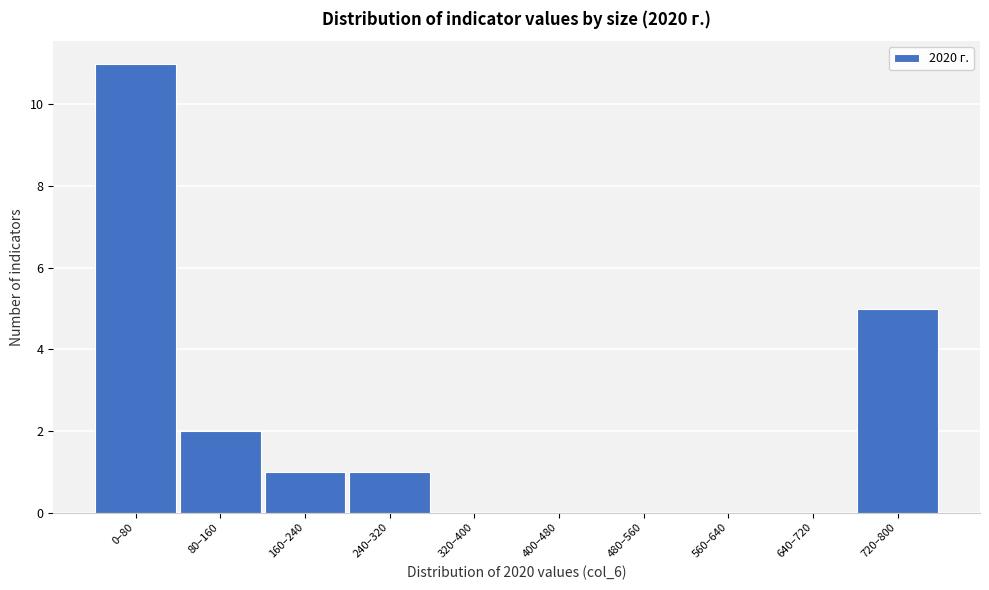

Reading right to left, extract all data points from this chart.

720–800=5	640–720=0	560–640=0	480–560=0	400–480=0	320–400=0	240–320=1	160–240=1	80–160=2	0–80=11